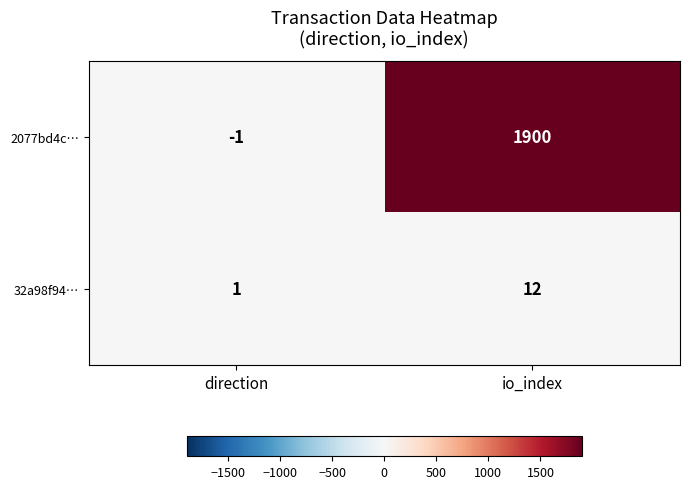

Rank the series by their average value, from highest to lowest.

2077bd4c…, 32a98f94…